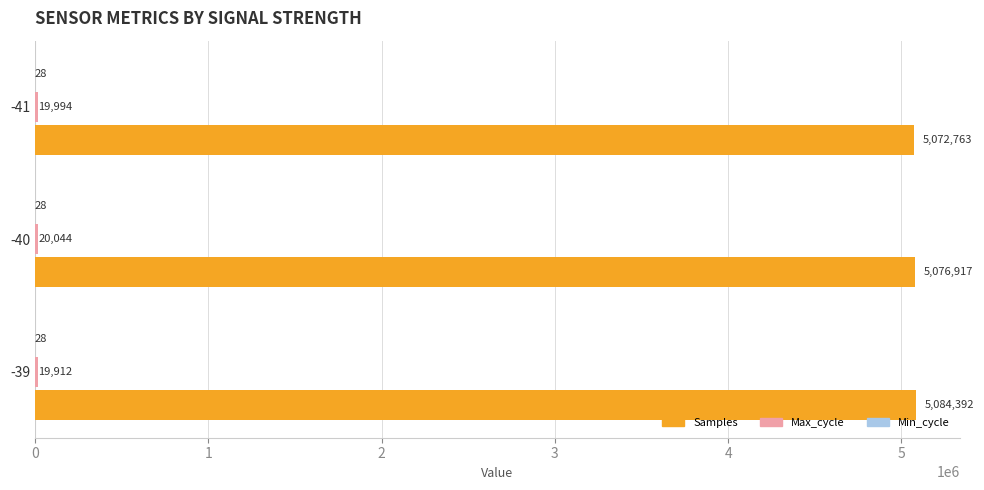

Is it true that Samples equals 2223763 at -41?

False